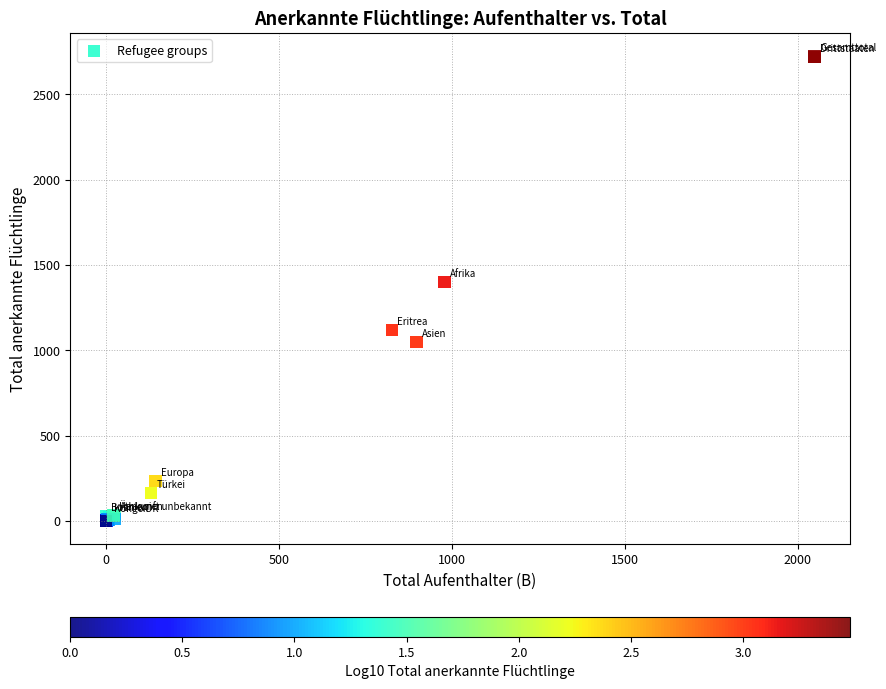

What Y value in the scatter plot is closest to 1361?

1400